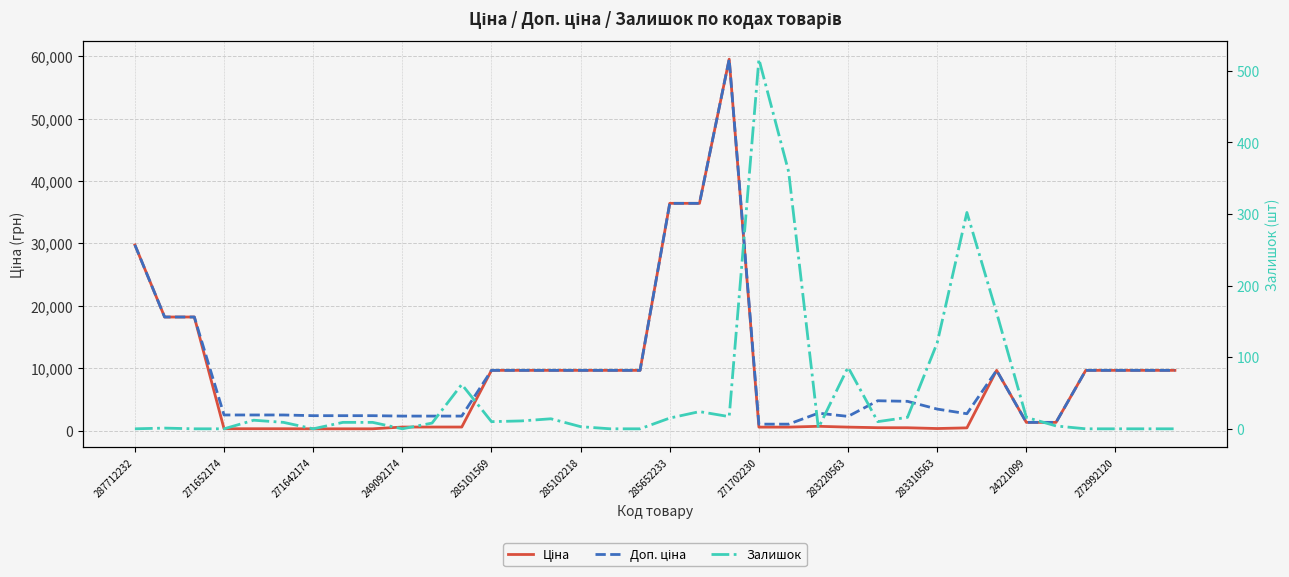

How many data points in Доп. ціна are above 4796?

18